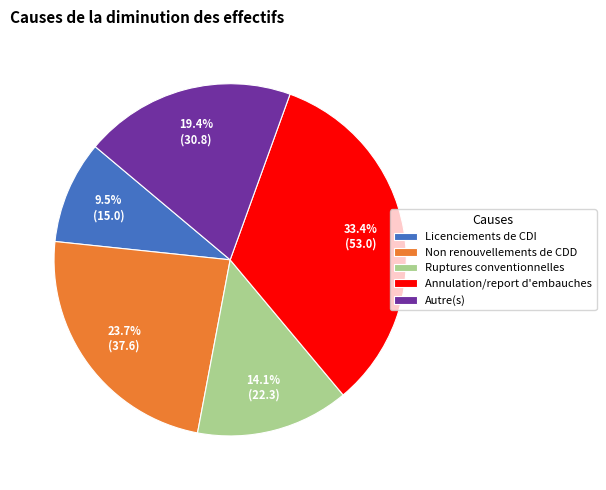

Is there any slice that represents more than half of the pie?

No